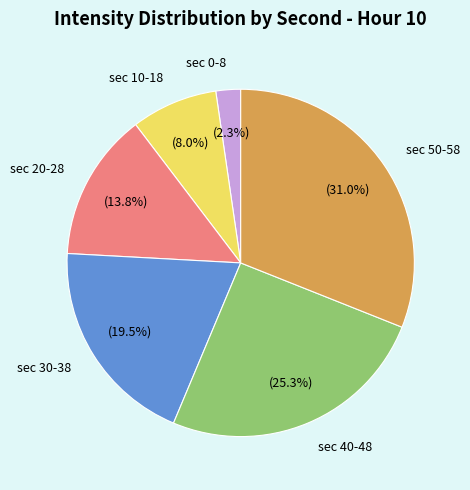

How many slices are in this pie chart?

6